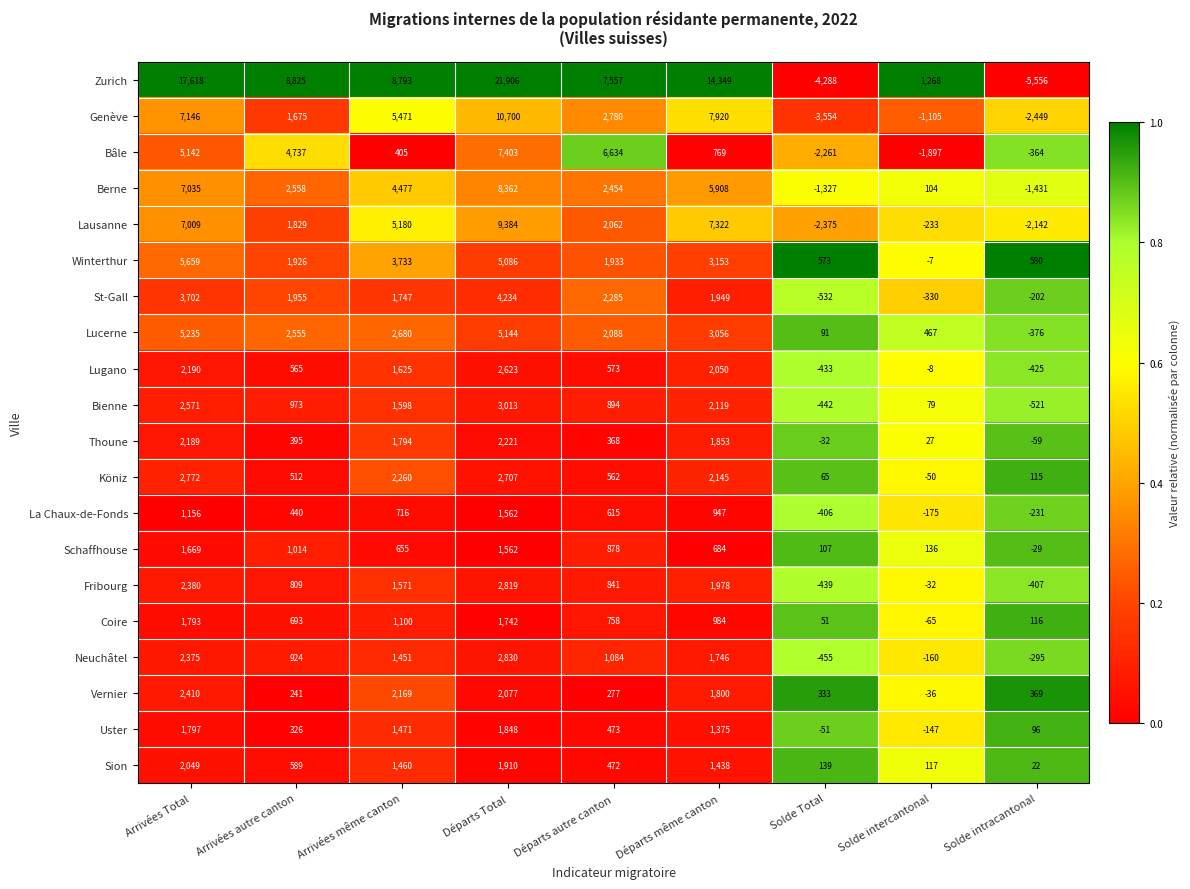

Which series has the largest total across all categories?

Zurich